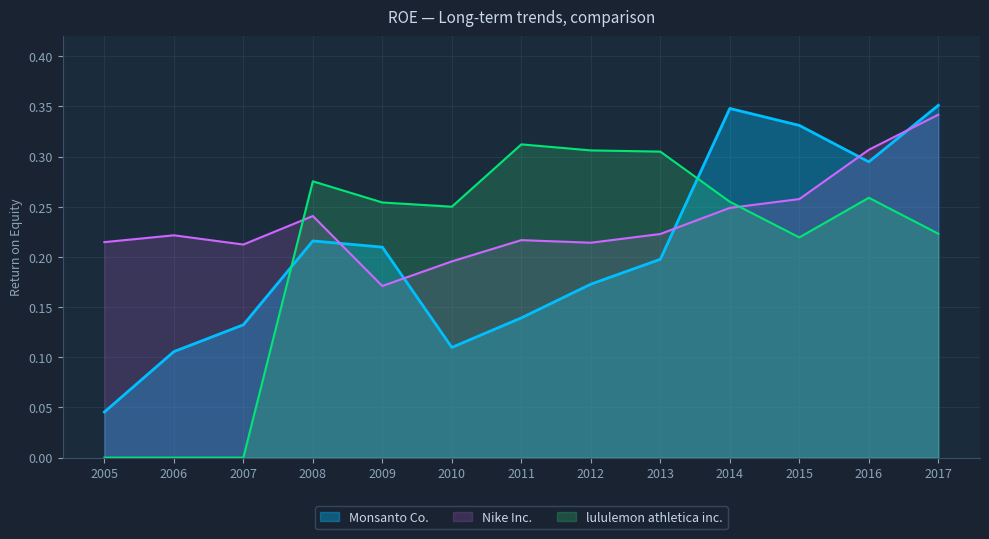

How many Monsanto Co. values are between 0 and 1?

13